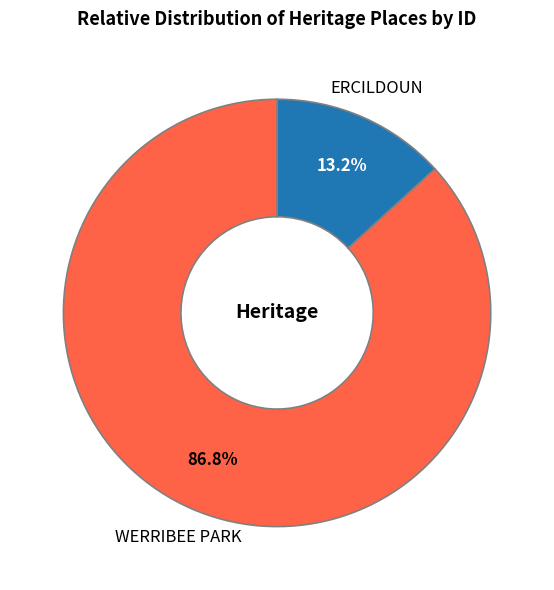

Is there any slice that represents more than half of the pie?

Yes